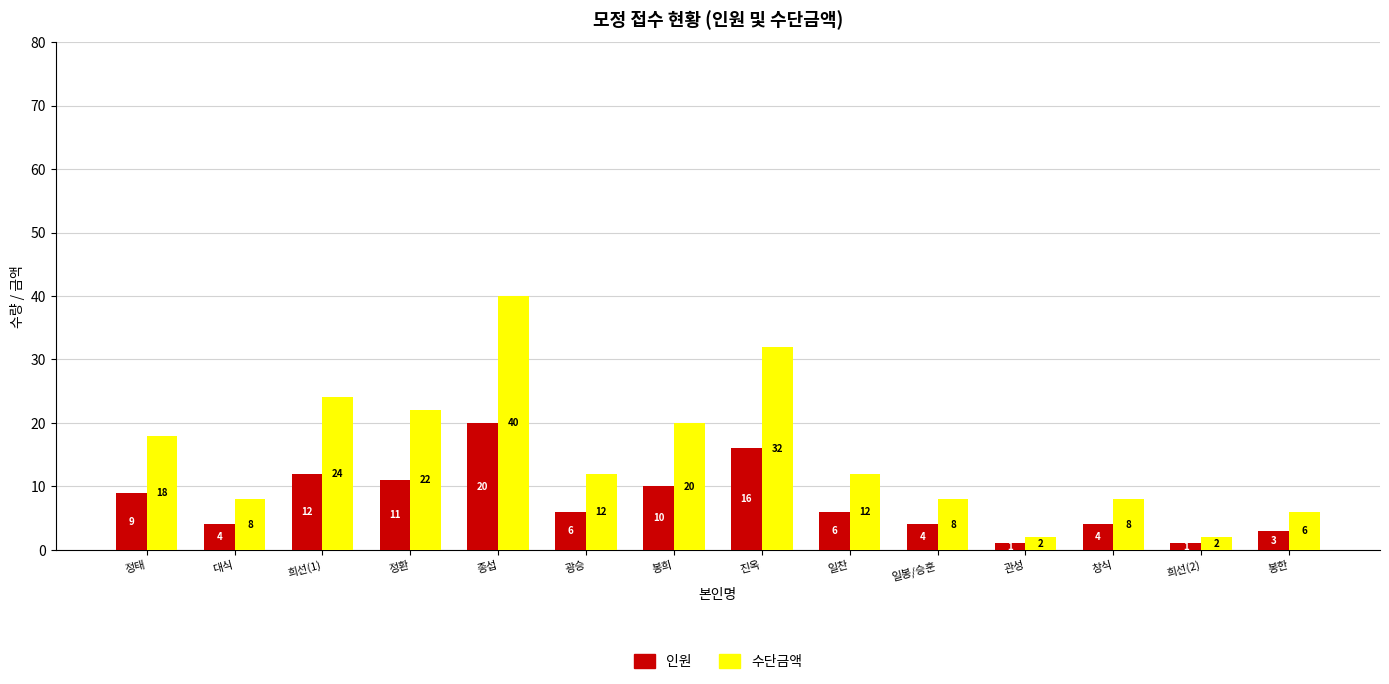

Reading left to right, what are all the values shown in this chart?

인원: 9	4	12	11	20	6	10	16	6	4	1	4	1	3
수단금액: 18	8	24	22	40	12	20	32	12	8	2	8	2	6